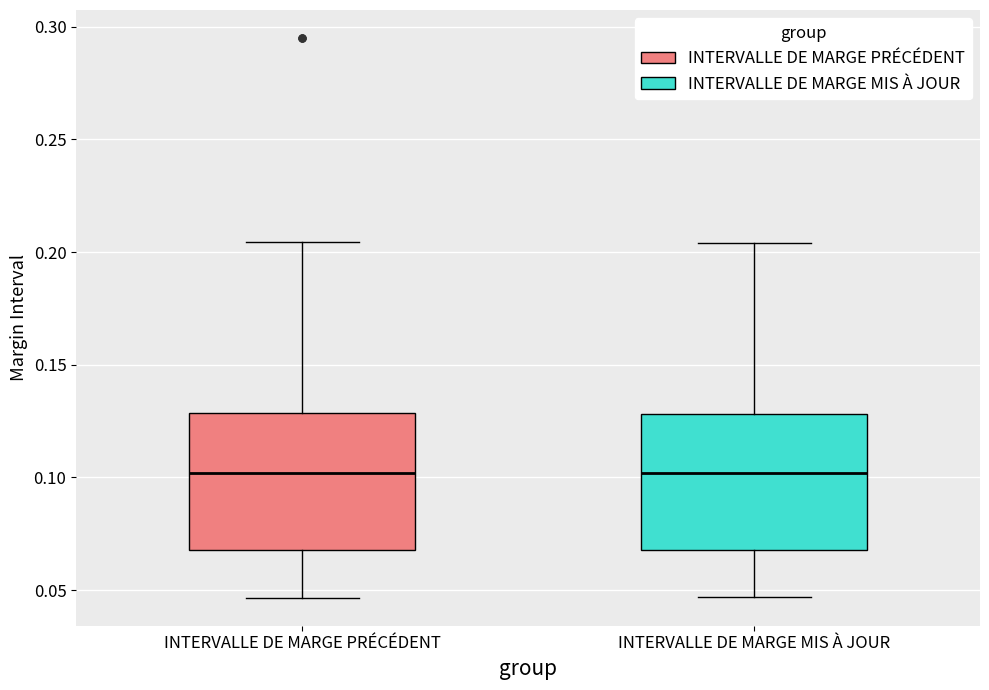

Reading left to right, transcribe this box plot: for each box, give where its median line is, the range the box spans, and where its two whiskers end, as read against the y-axis. The values are not printed on the chart, so give them approximately, as read against the axis.

INTERVALLE DE MARGE PRÉCÉDENT: median 0.100, box 0.070 to 0.130, whiskers 0.045 to 0.205
INTERVALLE DE MARGE MIS À JOUR: median 0.100, box 0.070 to 0.130, whiskers 0.045 to 0.205